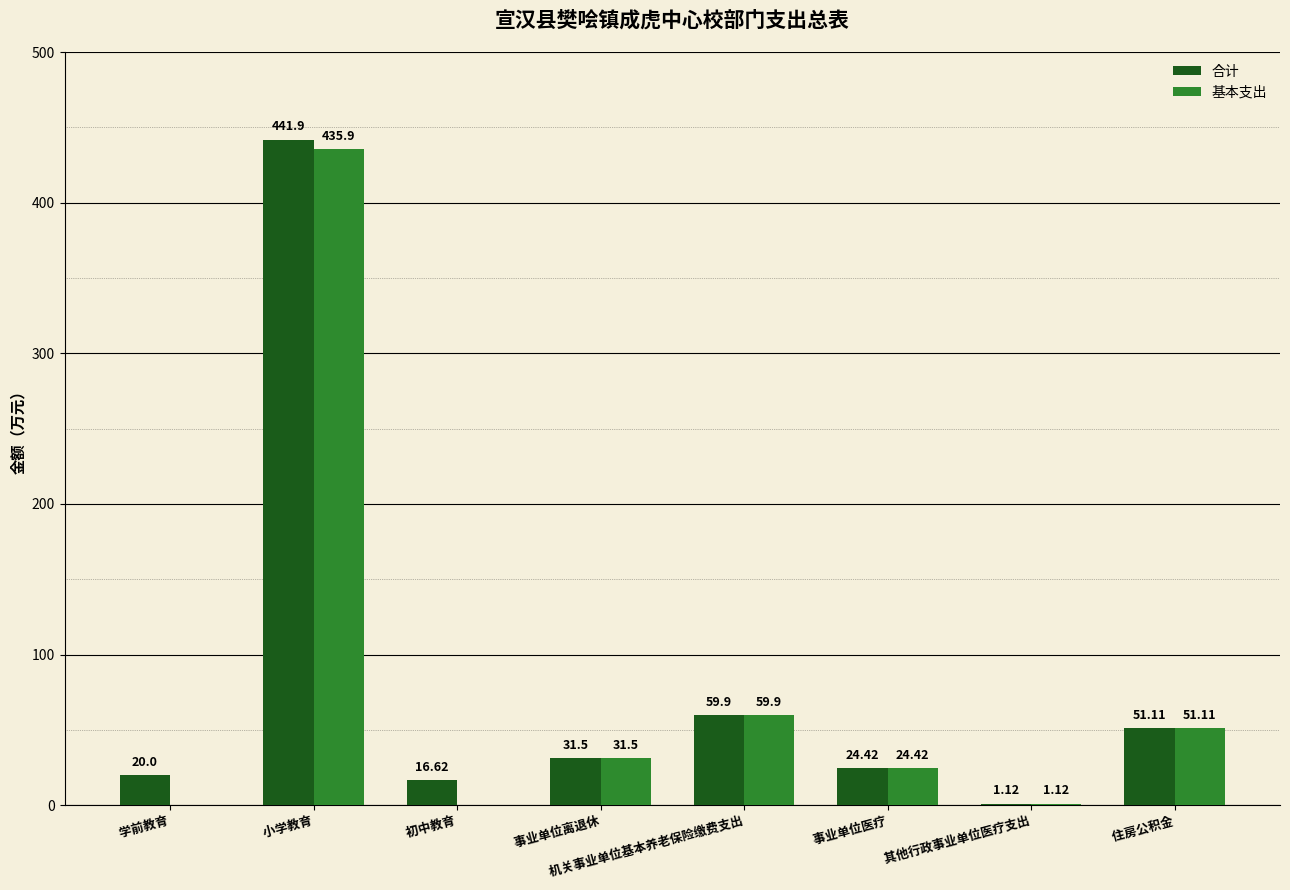

Between  小学教育 and  其他行政事业单位医疗支出, which series saw the biggest shift?

合计